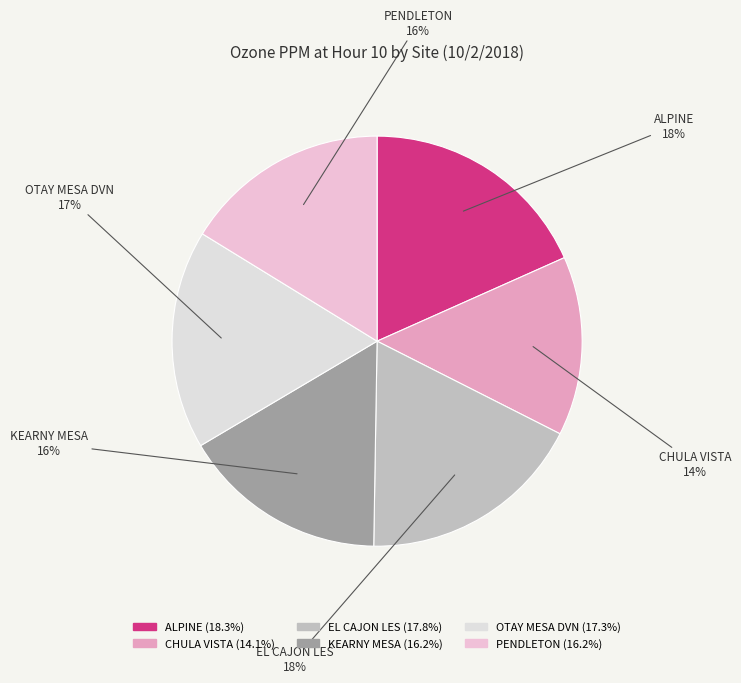

Is it true that PENDLETON is 16% of the pie?

True